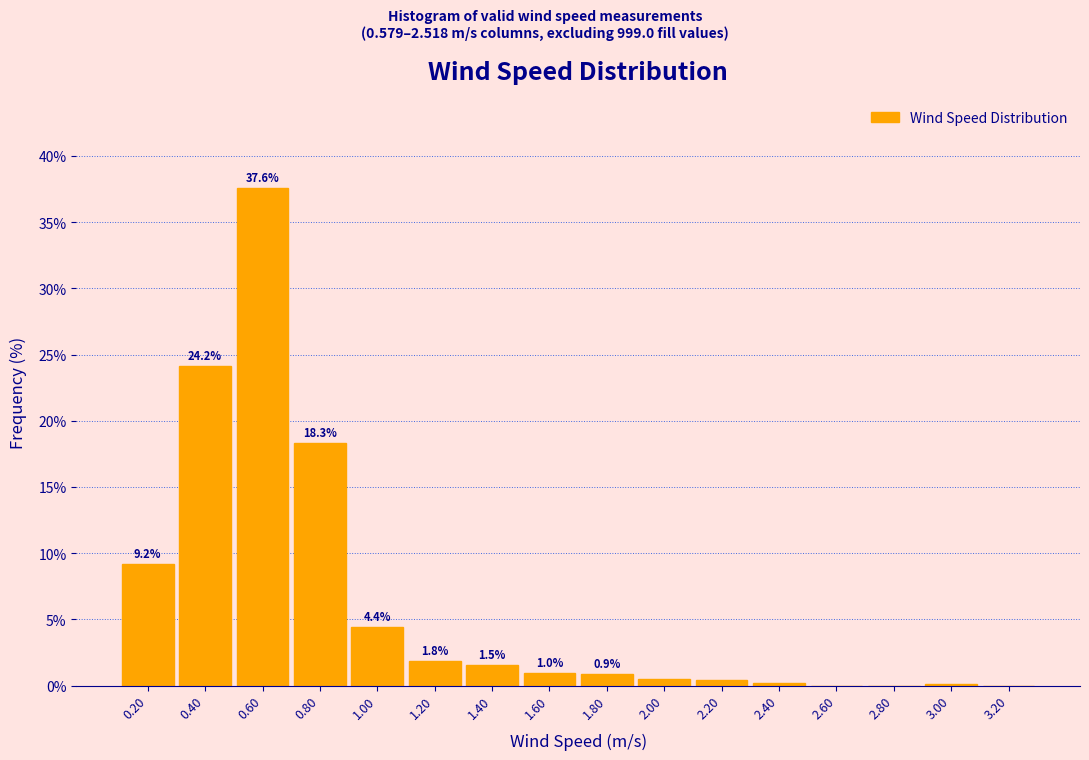

Which range on the x-axis has the tallest bar?

0.5 to 0.7